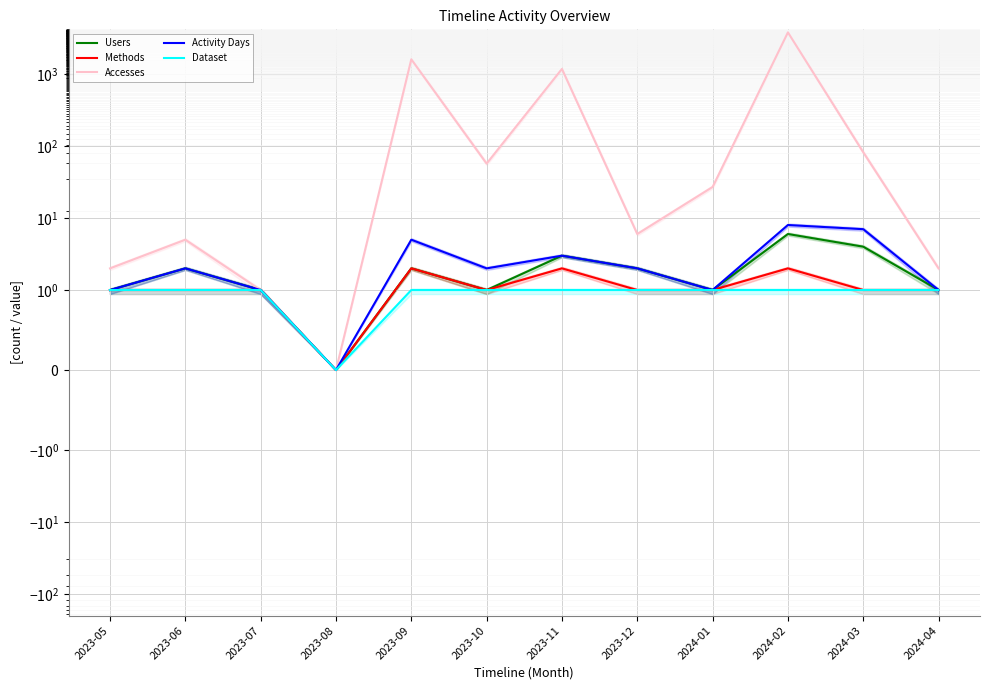

At which category does the chart reach its peak across all series?

2024-02